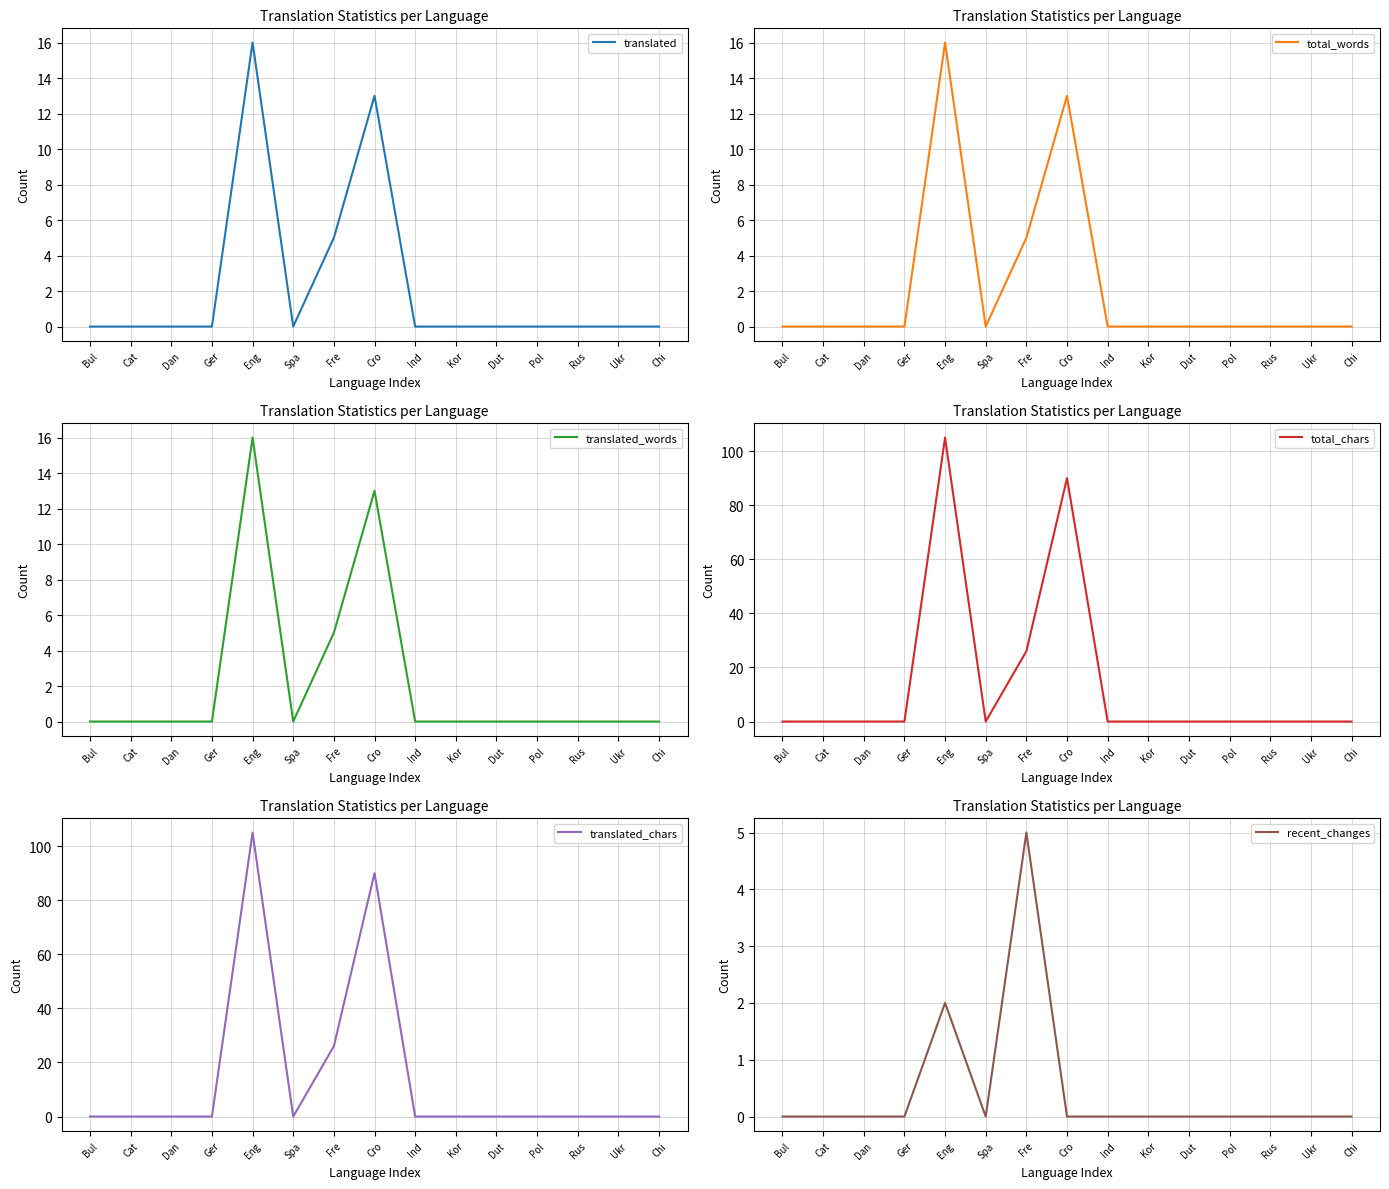

At how many categories does at least one series exceed 2?

3